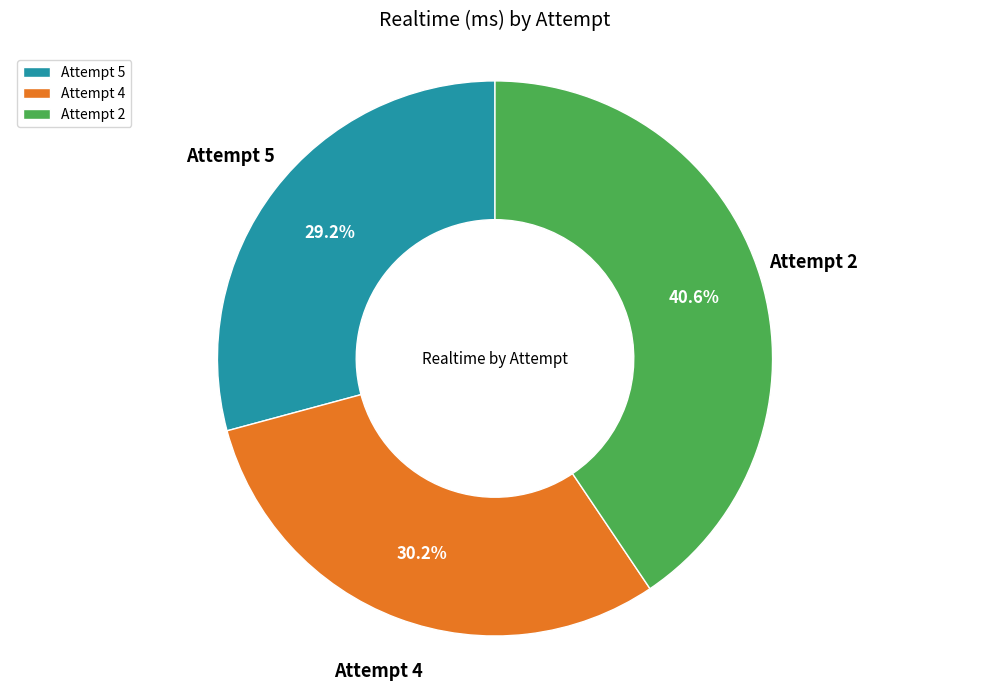

To the nearest percent, what portion does Attempt 5 represent?

29%